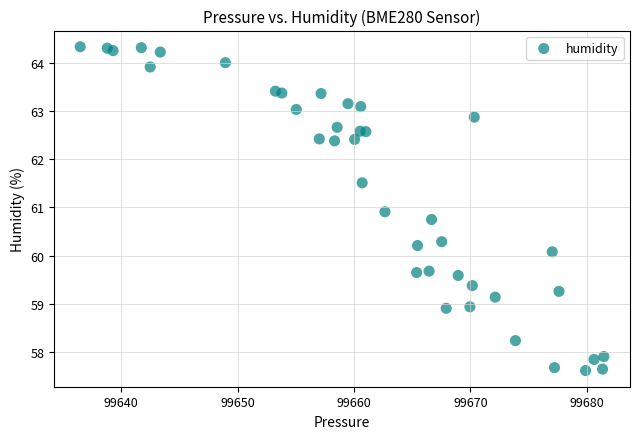

What is the range of X values (max minus min)?

45.0